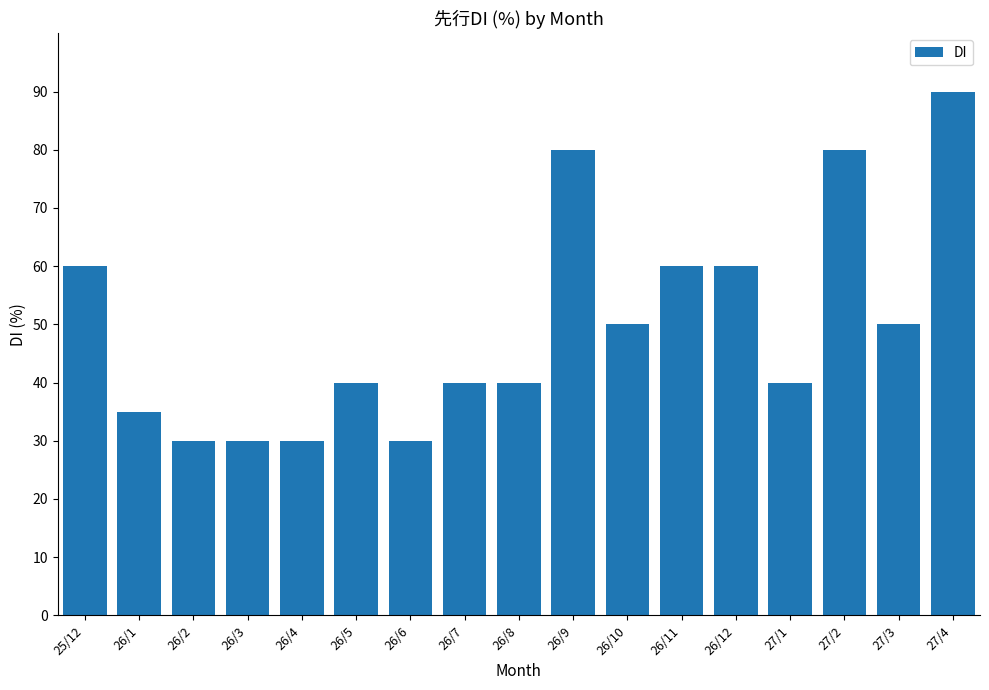

True or false: the data shows 80 at 27/2.

True